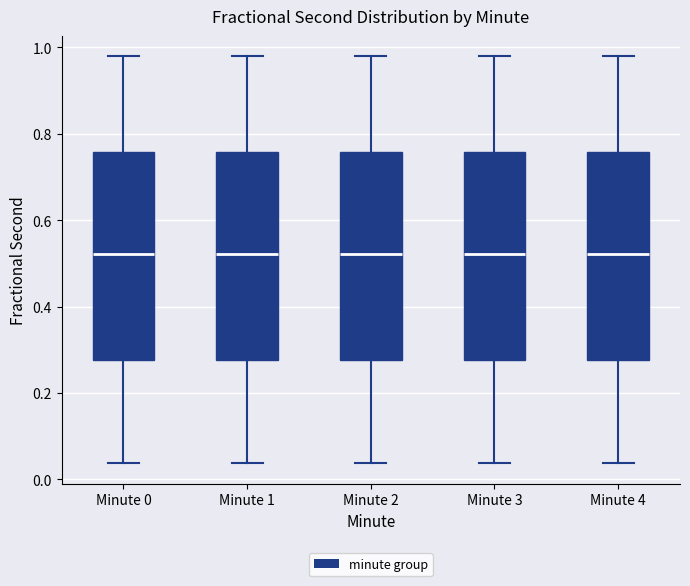

Where does the lower whisker of the box for Minute 3 end on the y-axis? The values are not printed on the chart, so give them approximately, as read against the axis.

0.04